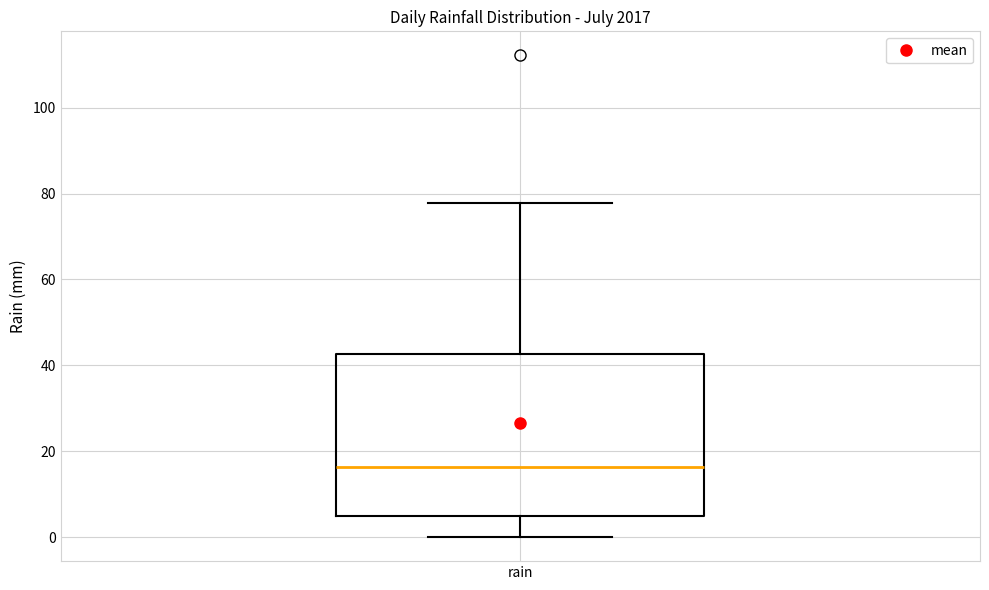

Read this box plot against the y-axis: the position of the median line, the range covered by the box, and the ends of both whiskers. The values are not printed on the chart, so give them approximately, as read against the axis.

median 16, box 4 to 42, whiskers 0 to 78